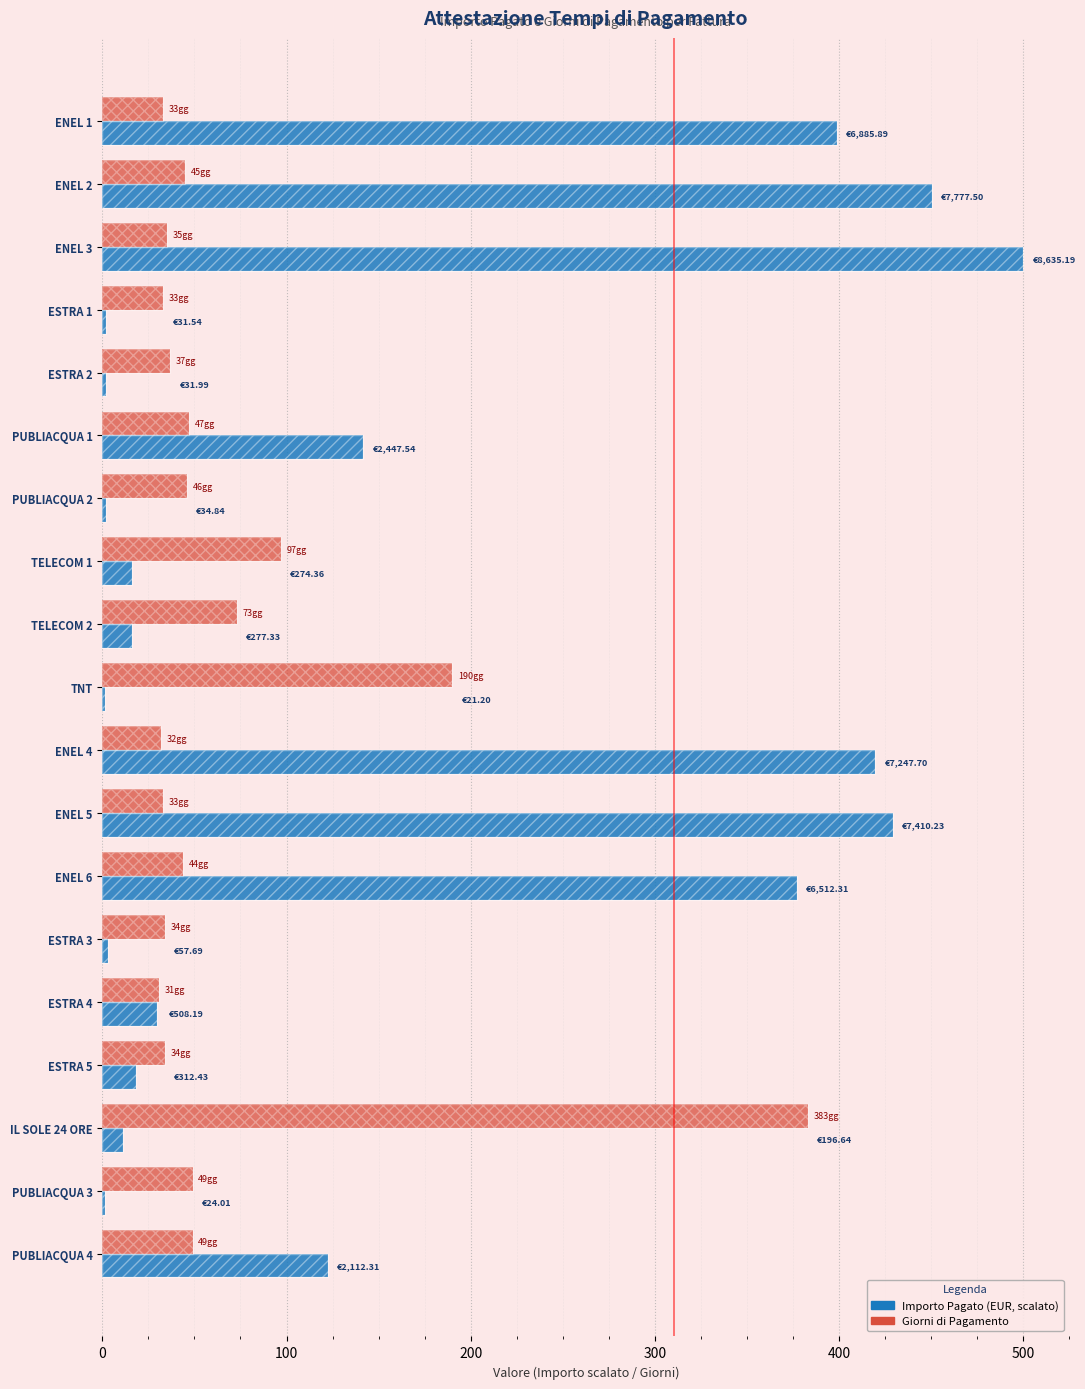

What is the difference between the highest and lowest values at IL SOLE 24 ORE?

371.6